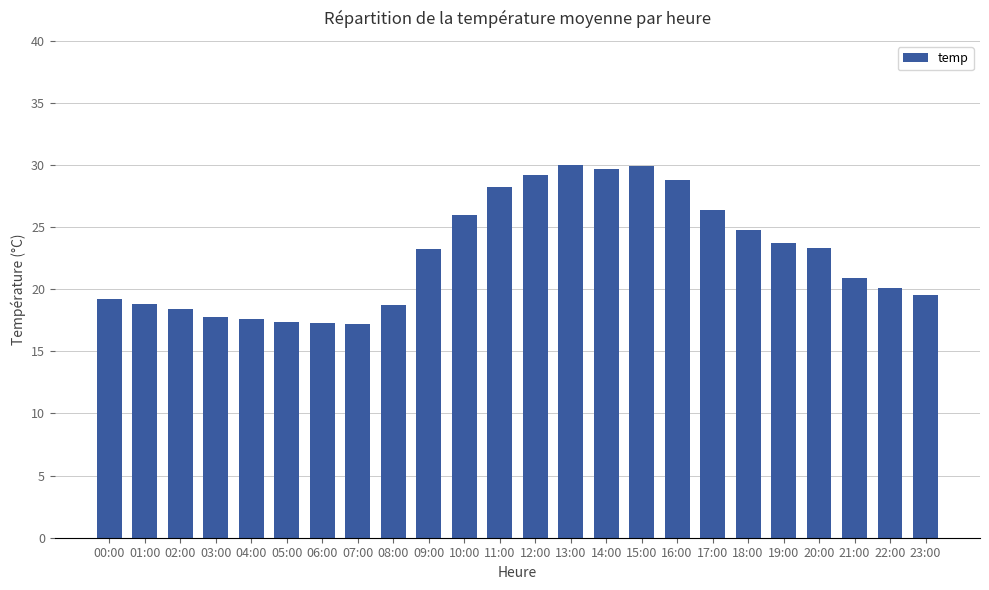

What is the maximum value shown in the chart?

30.0